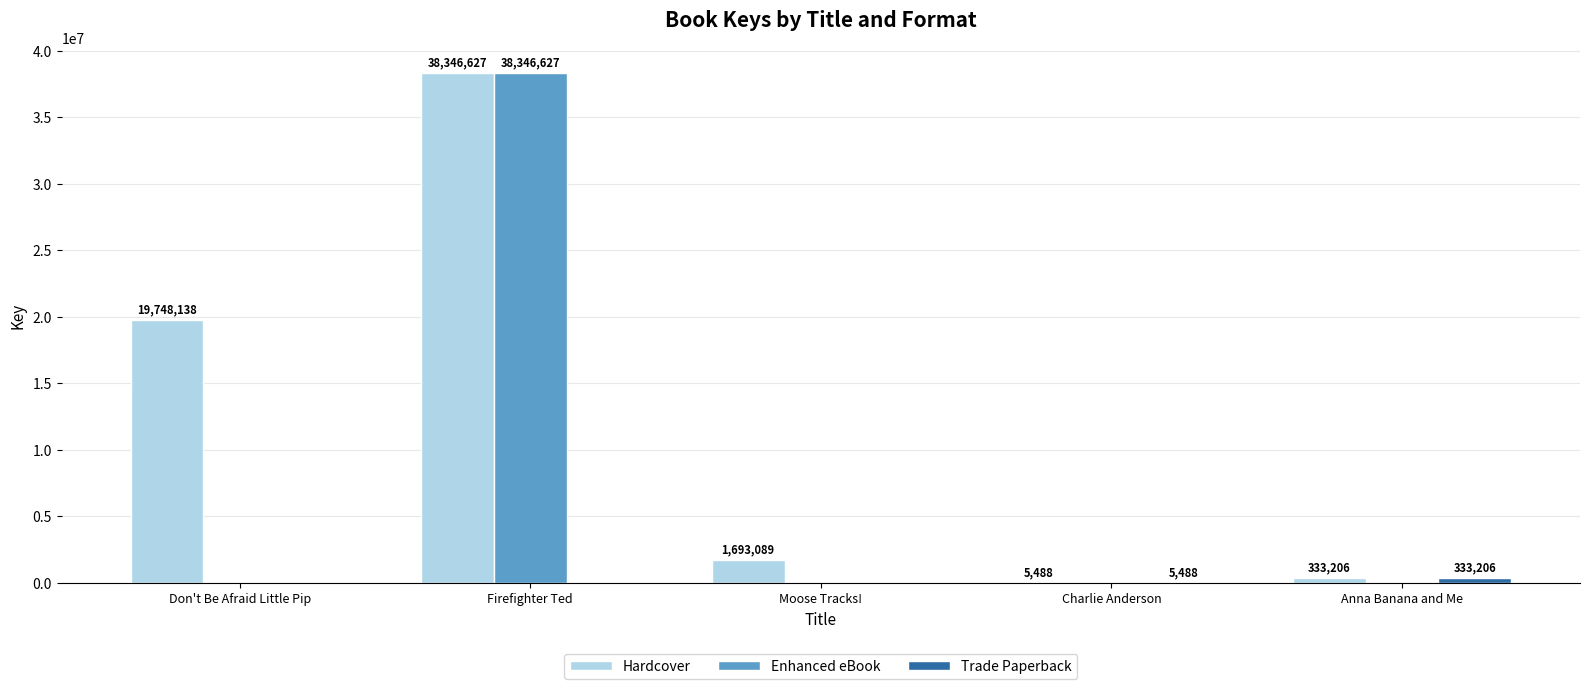

What is the sum of all Hardcover values?

60126548